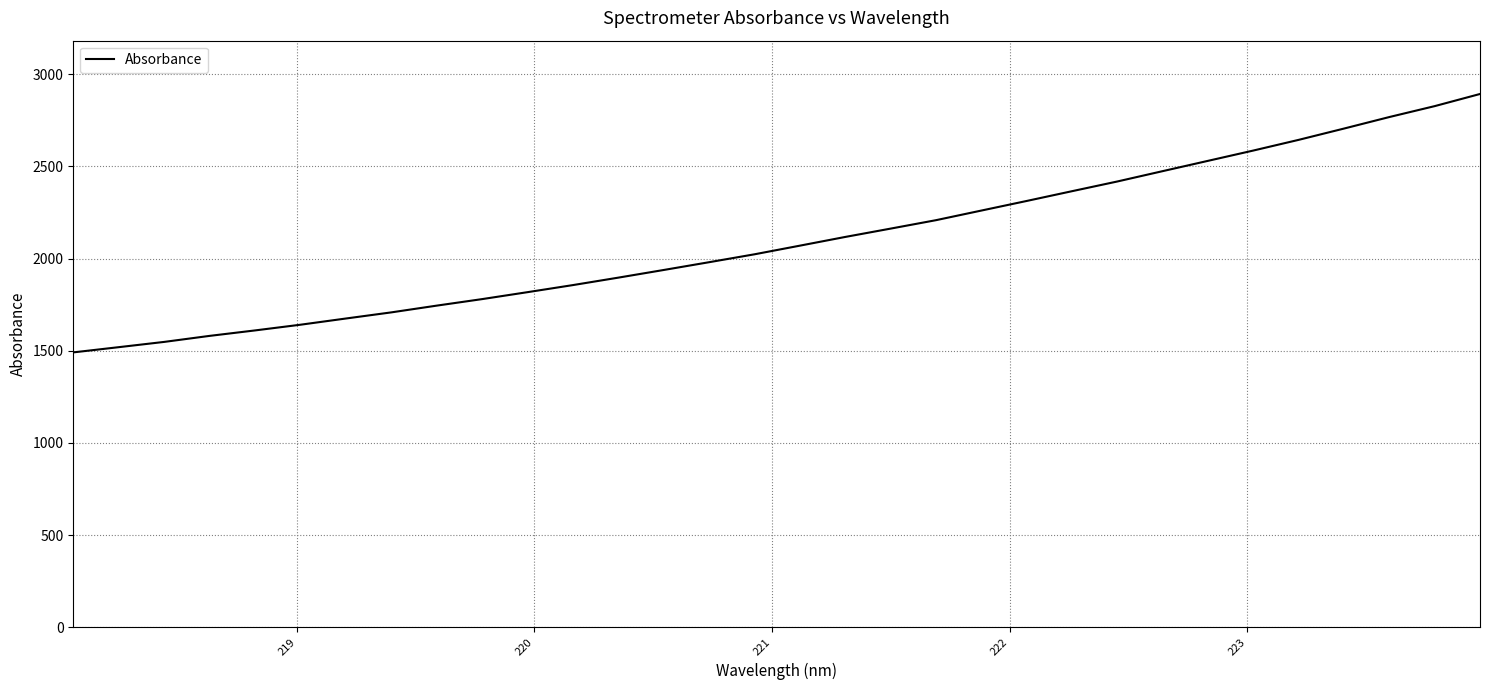

What is the difference between the maximum and minimum values?

1402.1